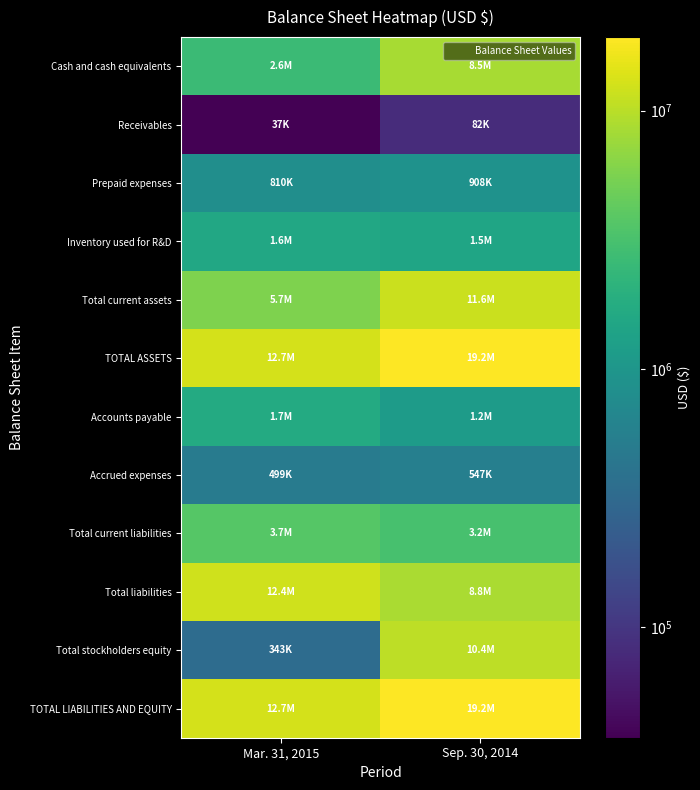

Which series has the largest range (max minus min)?

Total stockholders equity